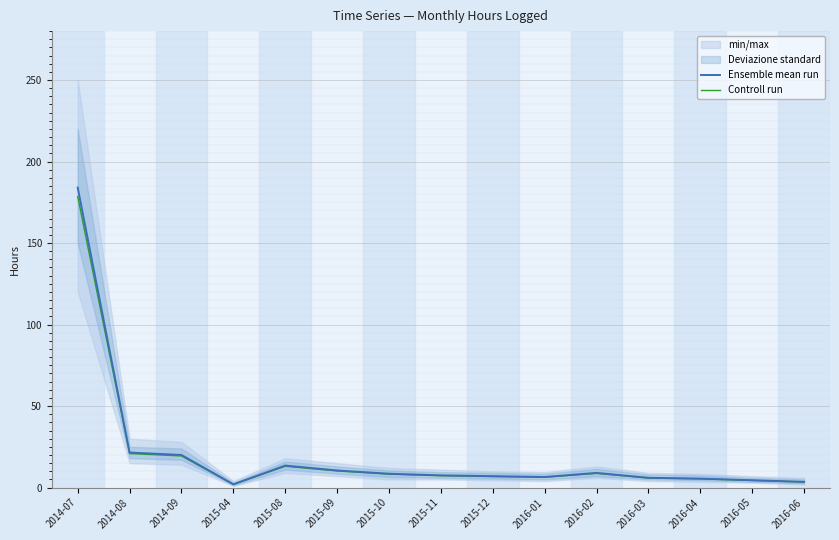

What is the difference between the Controll run values at 2016-04 and 2015-04?

3.4